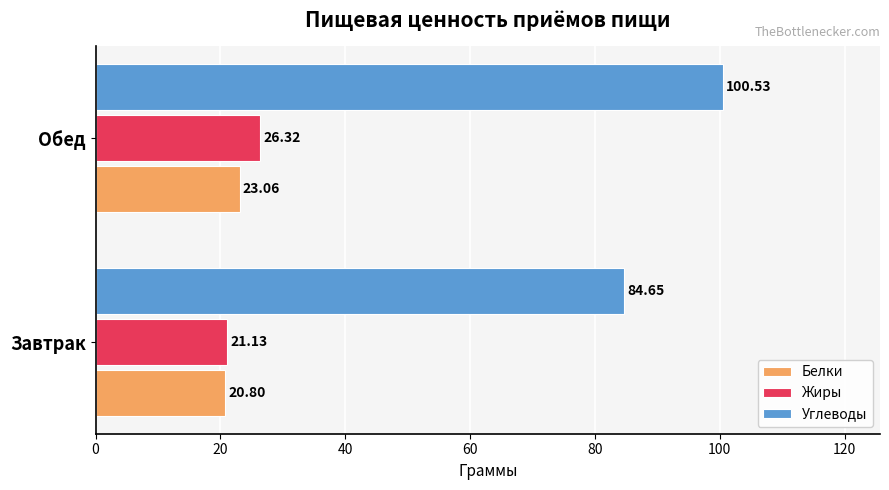

Which series has the widest spread of values?

Углеводы